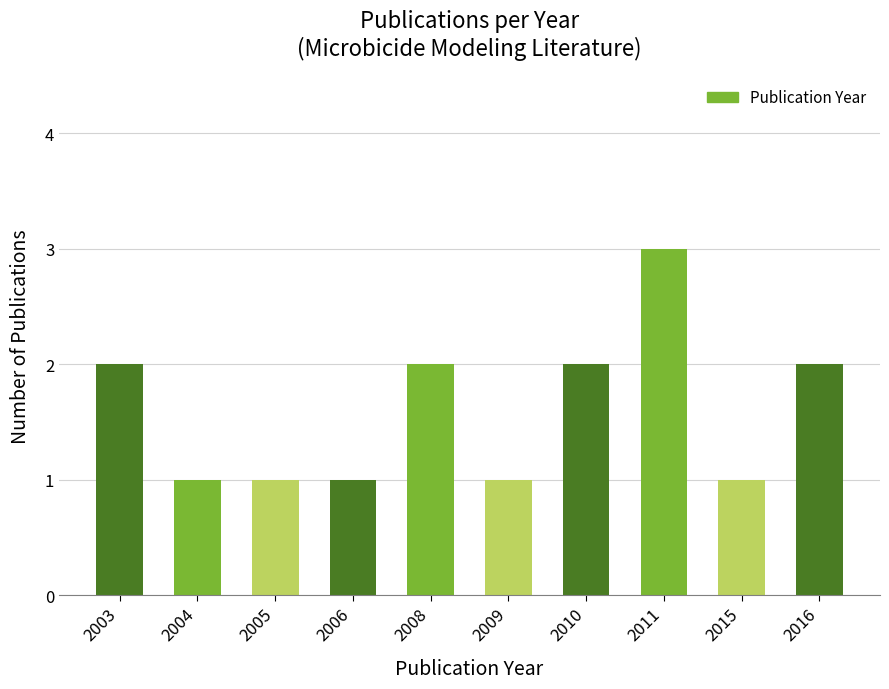

What is the difference between the maximum and minimum values?

2